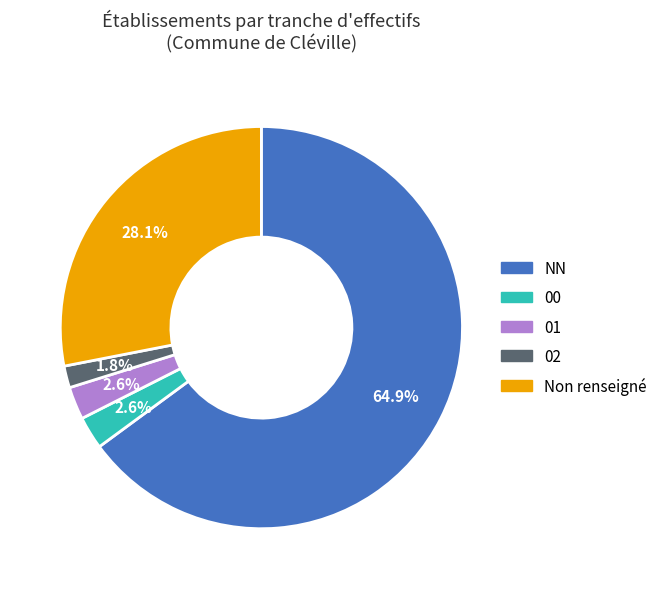

Is there any slice that represents more than half of the pie?

Yes